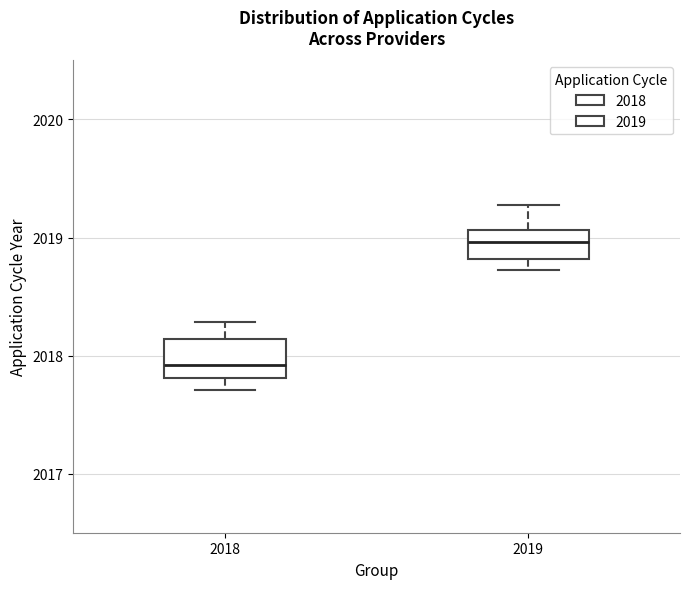

Reading left to right, read every box against the y-axis: the position of its median line, the range the box covers, and the ends of its whiskers. The values are not printed on the chart, so give them approximately, as read against the axis.

2018: median 2017.9, box 2017.8 to 2018.1, whiskers 2017.7 to 2018.3
2019: median 2019.0, box 2018.8 to 2019.1, whiskers 2018.7 to 2019.3